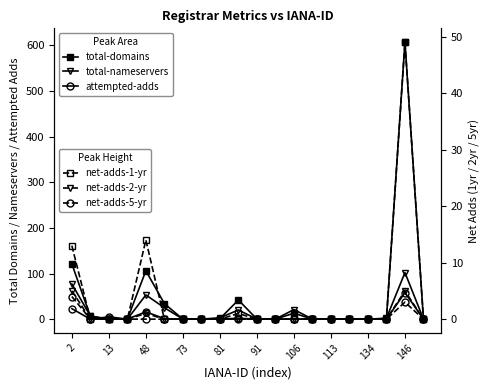

Which series has the largest total across all categories?

total-domains